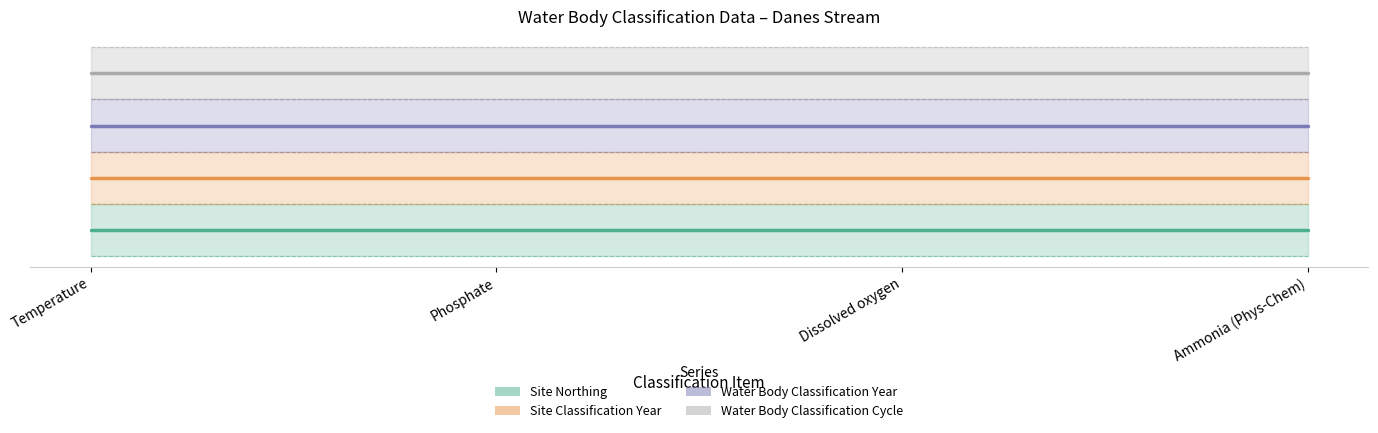

What is the average value of the Site Classification Year series?

0.8